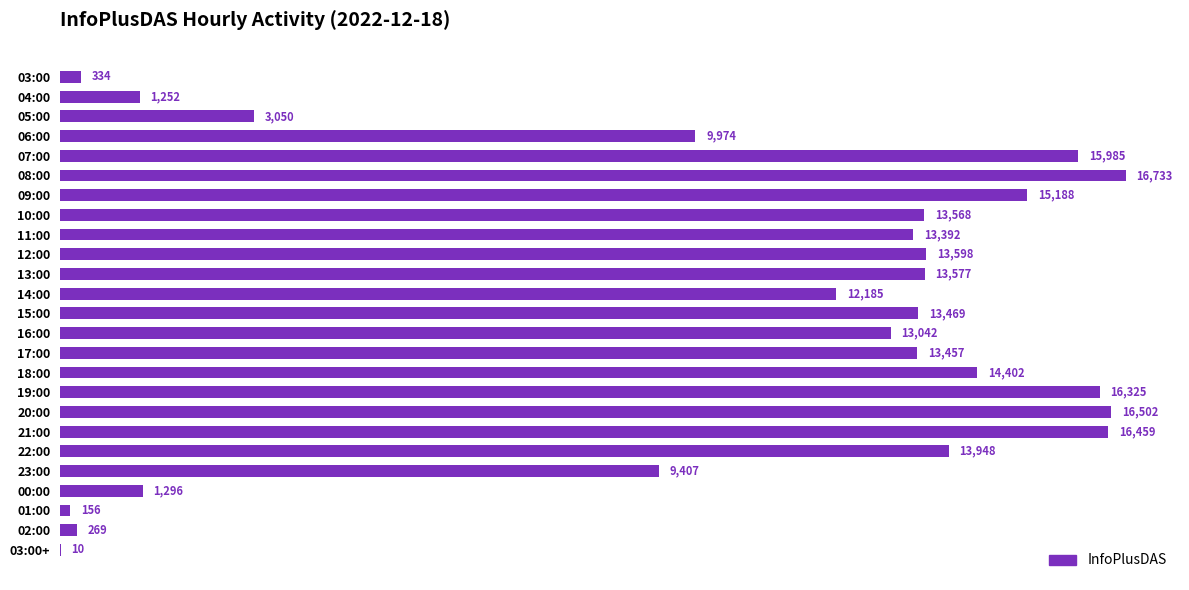

What is the maximum value shown in the chart?

16733